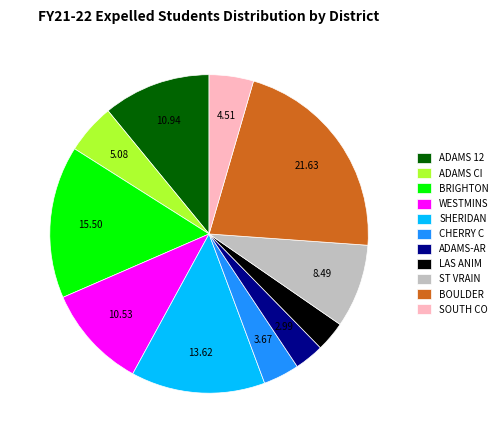

Do WESTMINS and BOULDER together represent more than half of the pie?

No